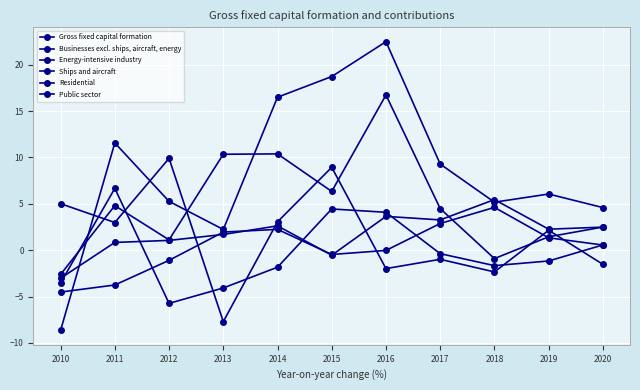

Between which two adjacent categories do Public sector and Ships and aircraft first intersect?

2012 and 2013